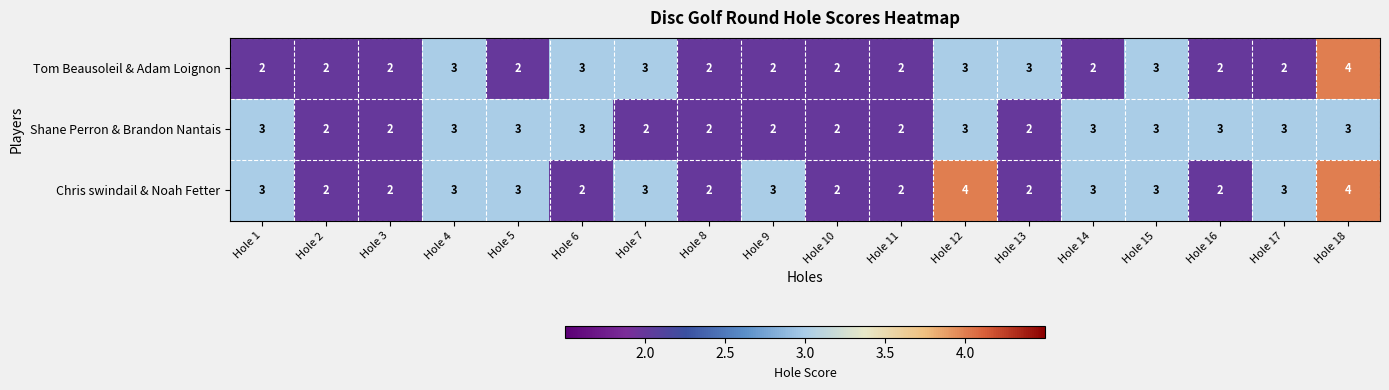

How many series are shown in this chart?

3